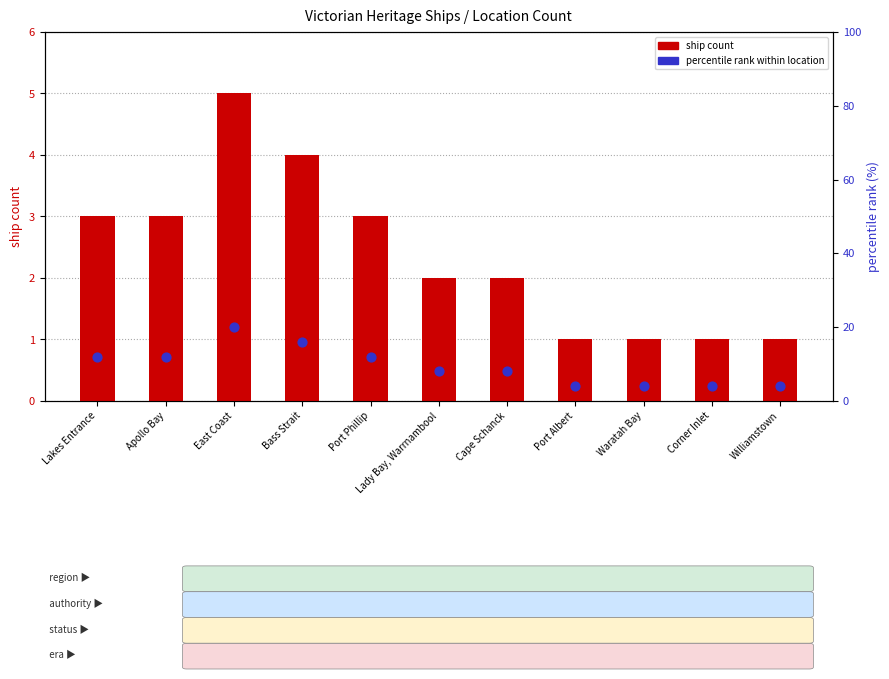

At which category is the sum across all series the highest?

East Coast